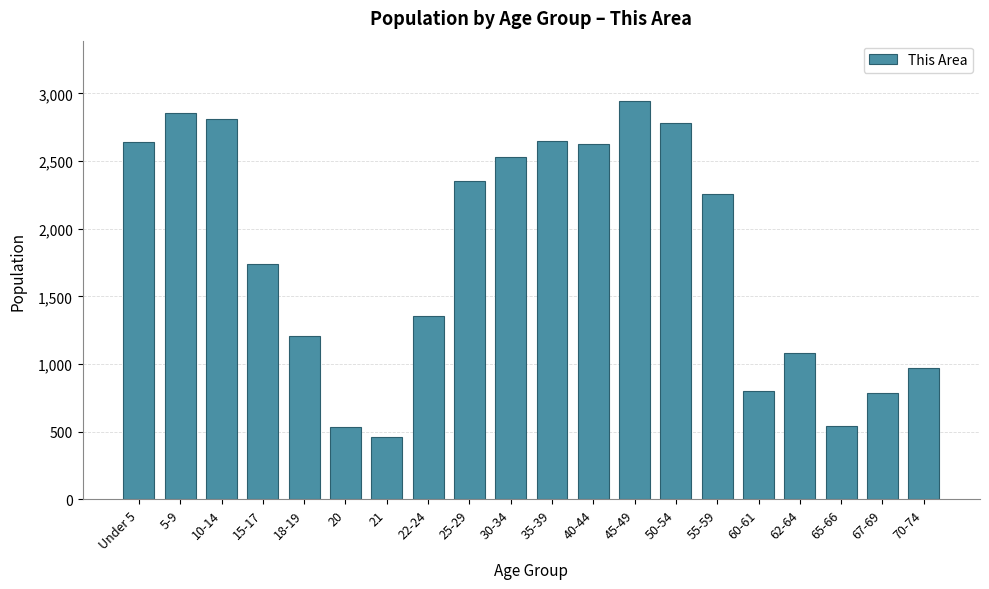

What is the label of the 17th bar from the left?

62-64